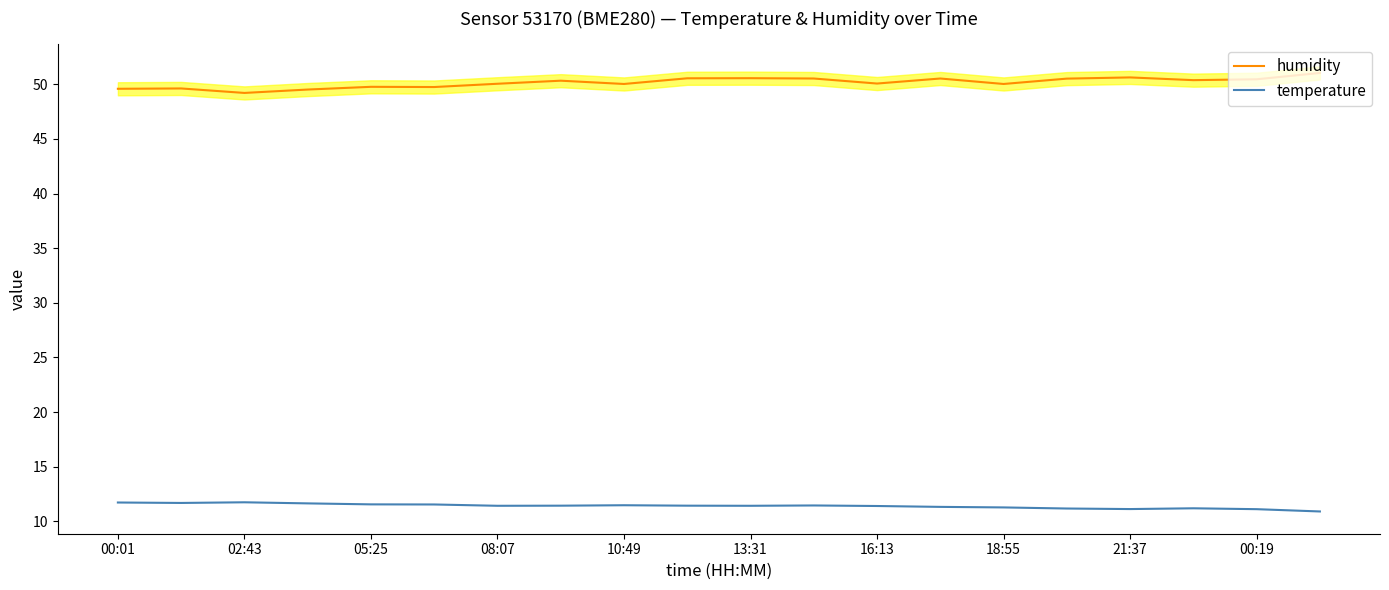

How many series are shown in this chart?

2